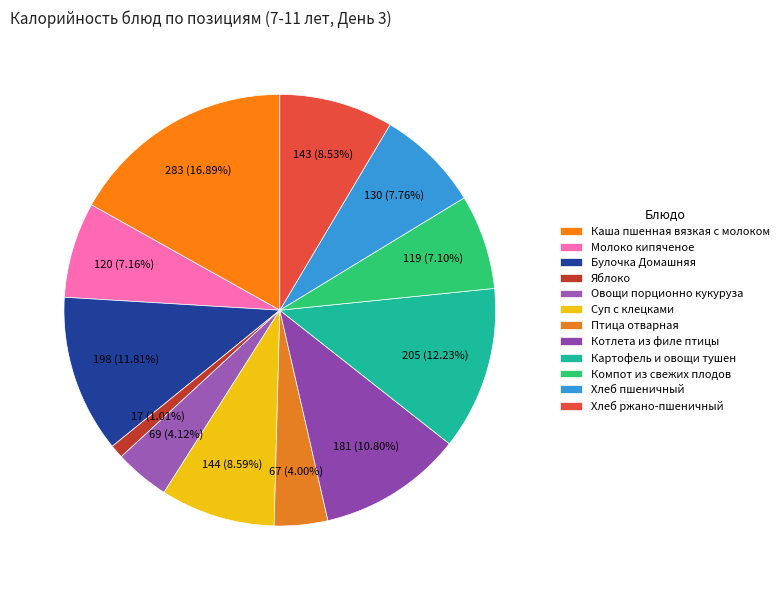

To the nearest percent, what is the difference between the Яблоко and Булочка Домашняя slice percentages?

11%